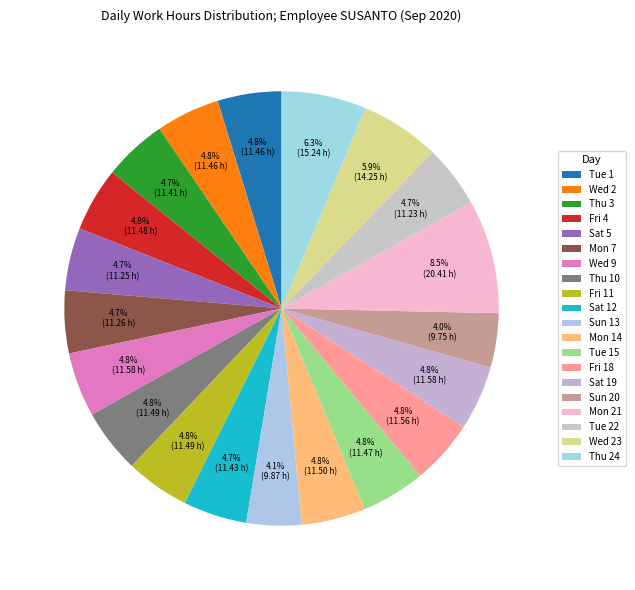

Combined, what portion of the pie is Tue 22 and Sat 12?

9.4%